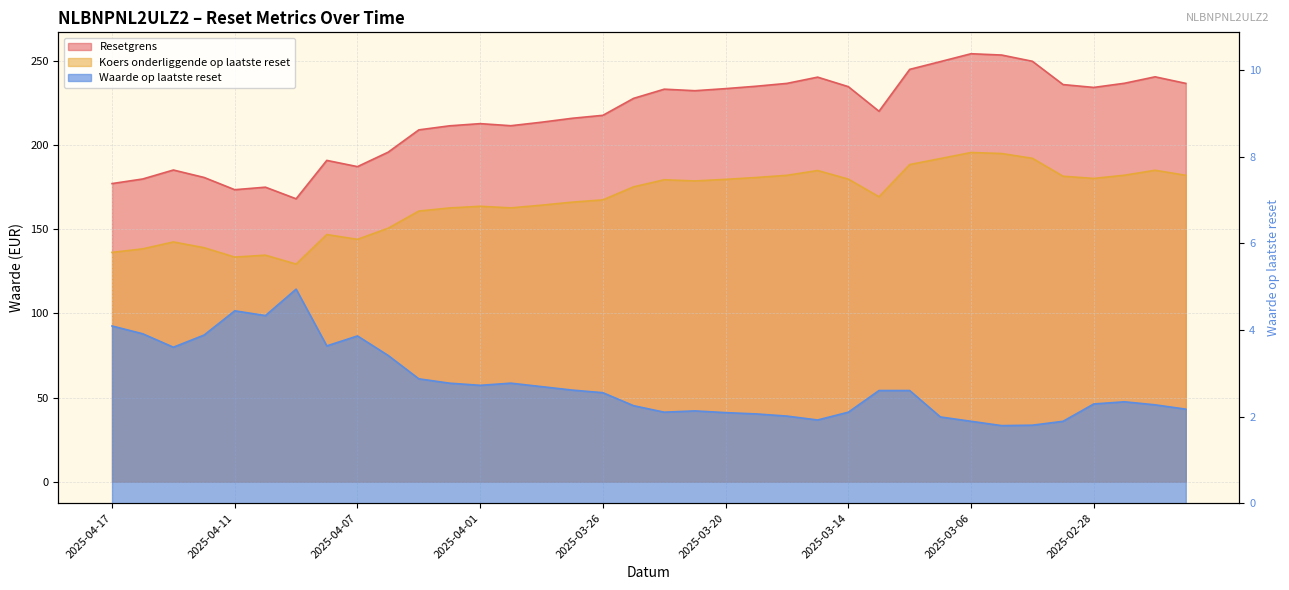

At which category does Koers onderliggende op laatste reset reach its first local peak?

2025-04-15